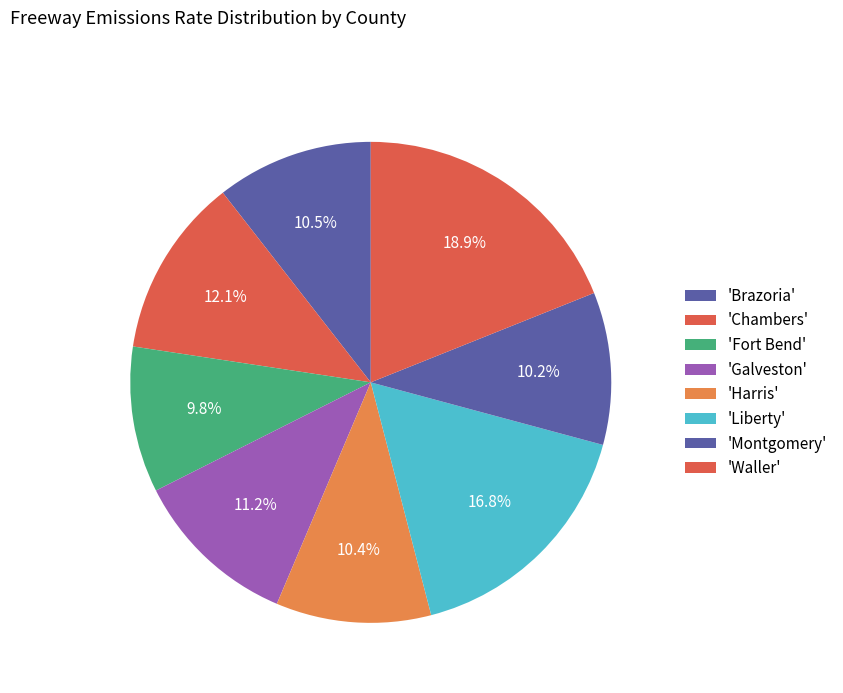

How many segments does this pie chart have?

8